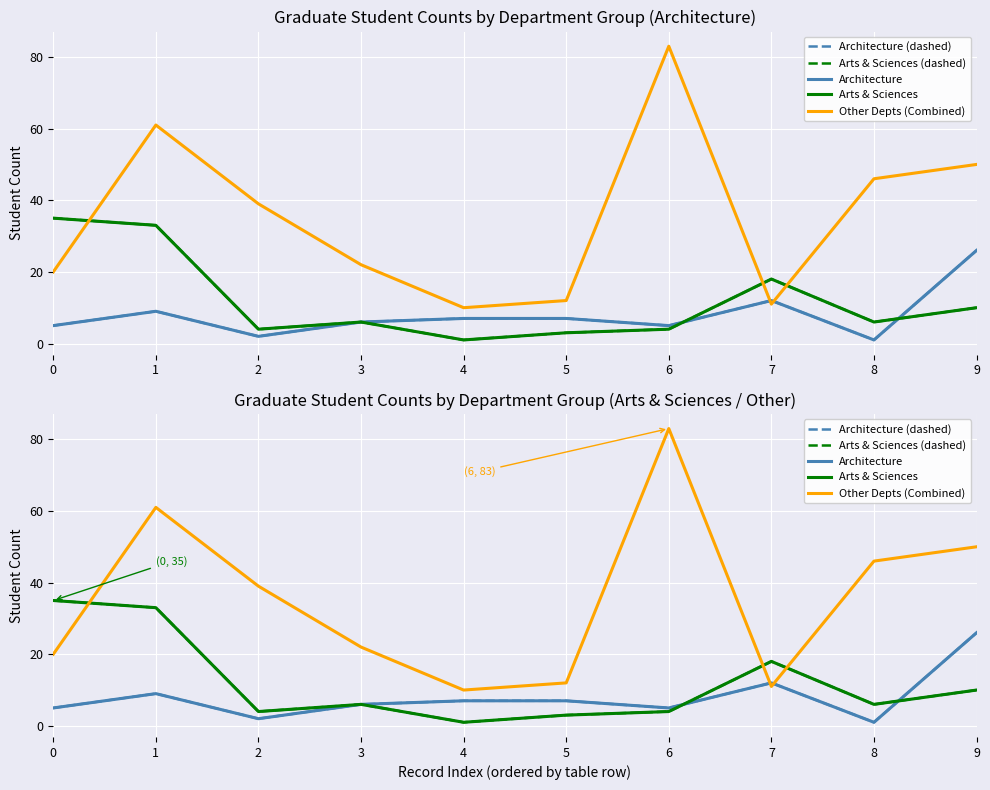

What is the spread (max minus min) of values at 2?

37